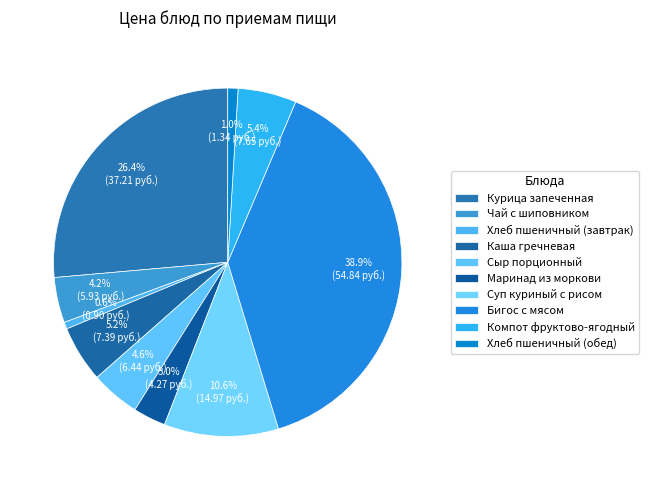

To the nearest percent, what portion does Сыр порционный represent?

5%